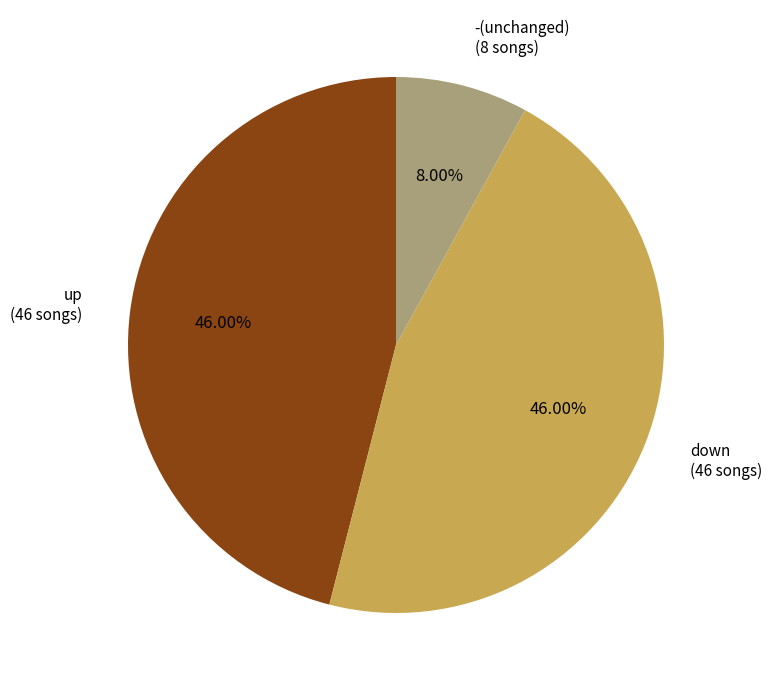

Count the number of slices in the pie.

3